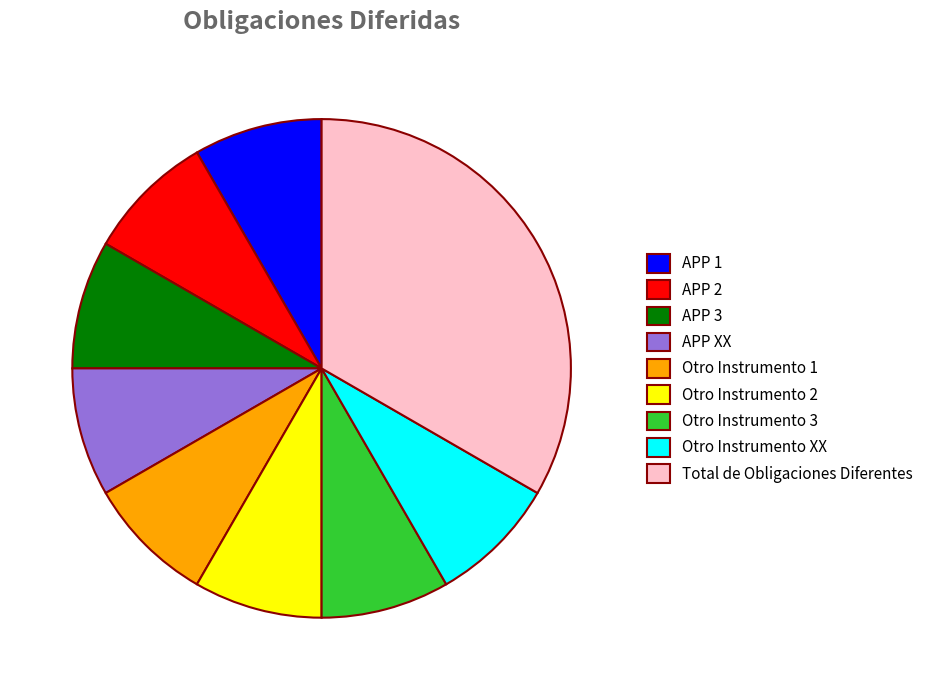

The APP 3 slice represents 1% of the pie. True or false?

False